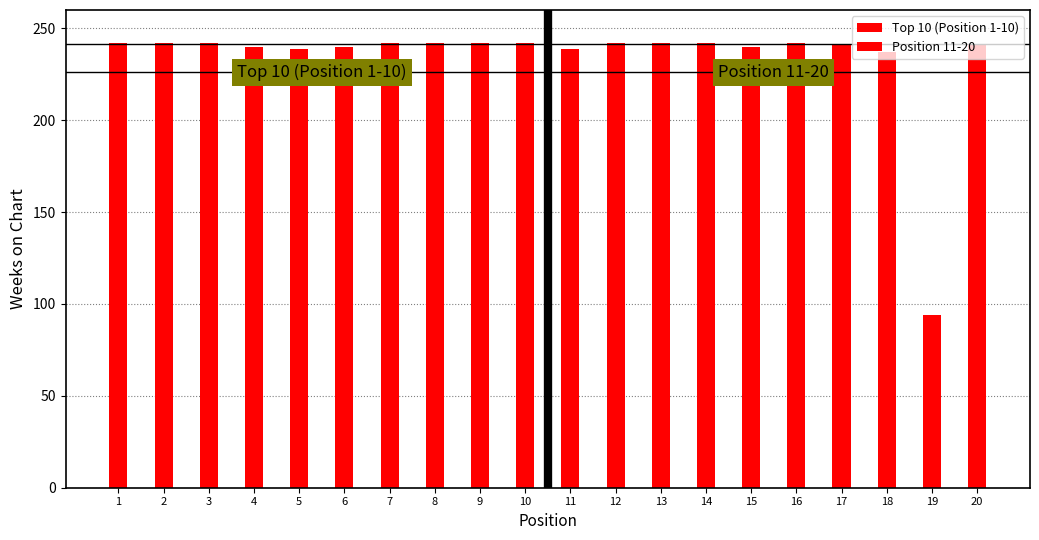

What is the value of the Position 11-20 bar at the 10th from the left?

241